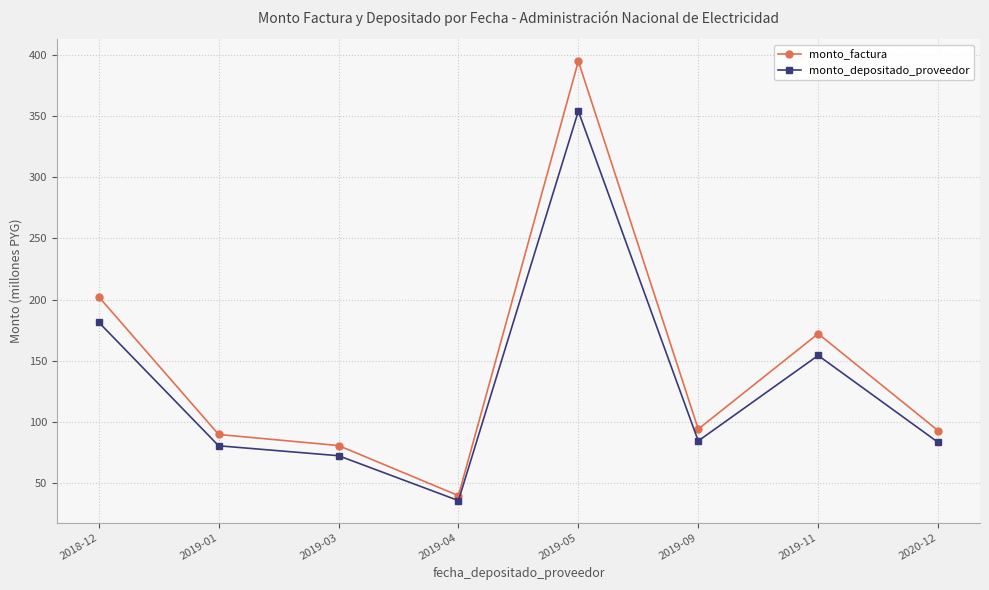

What is the total value across all series at 2019-05?

749.5